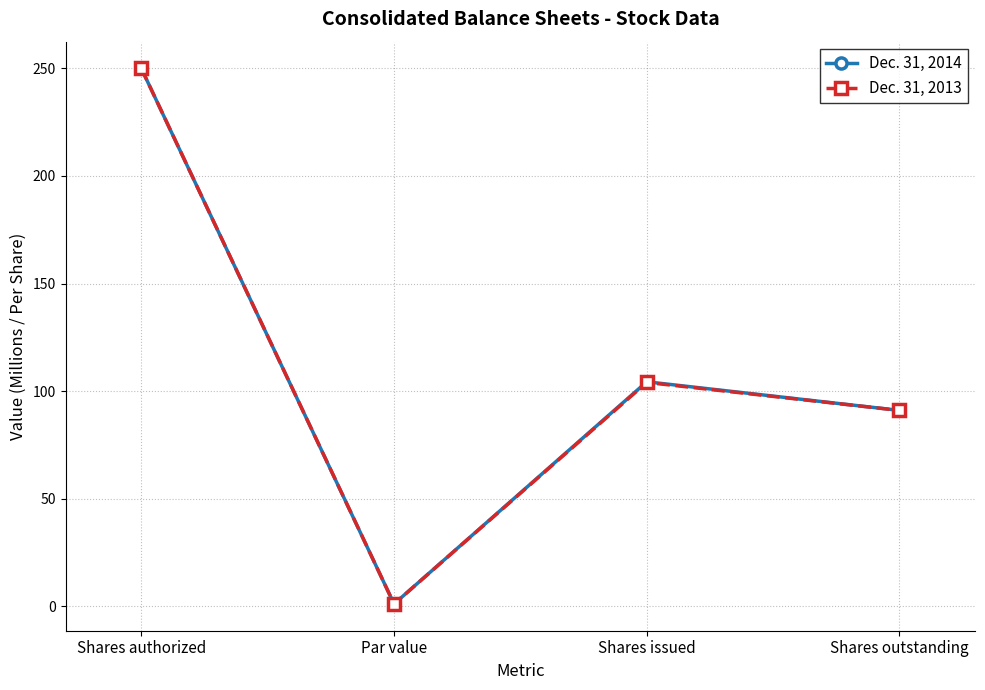

What is the label of the 4th point from the left?

Shares outstanding